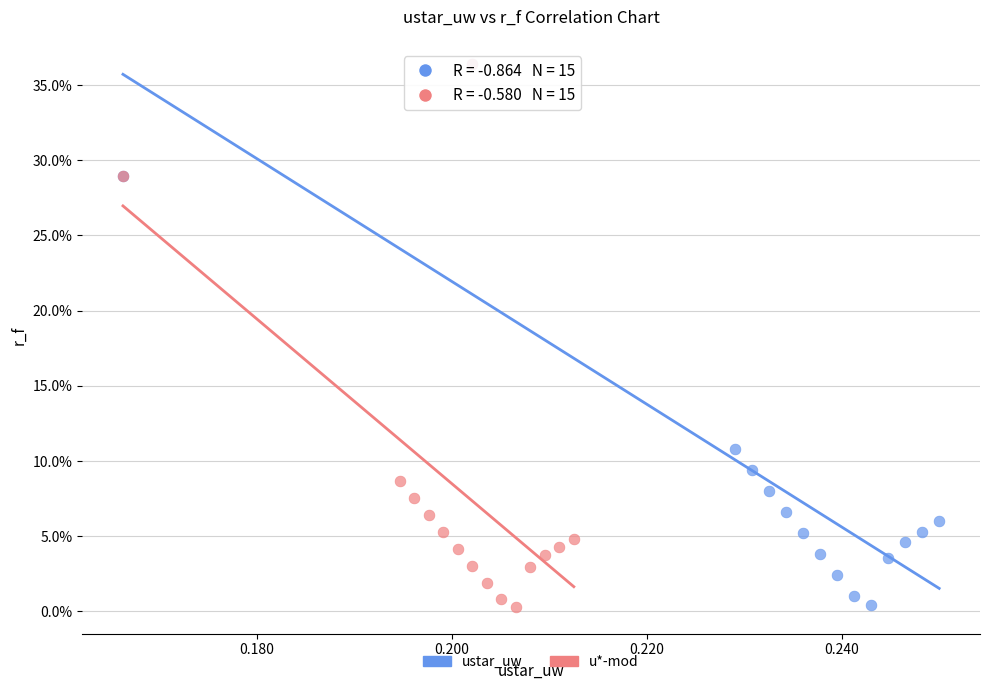

What are all the series names shown in the legend?

ustar_uw, u*-mod